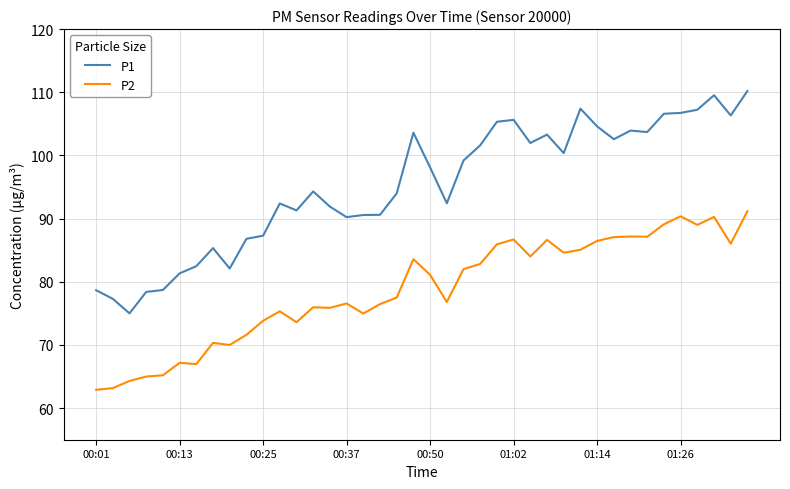

What is the difference between the maximum and minimum values in the P1 series?

35.2